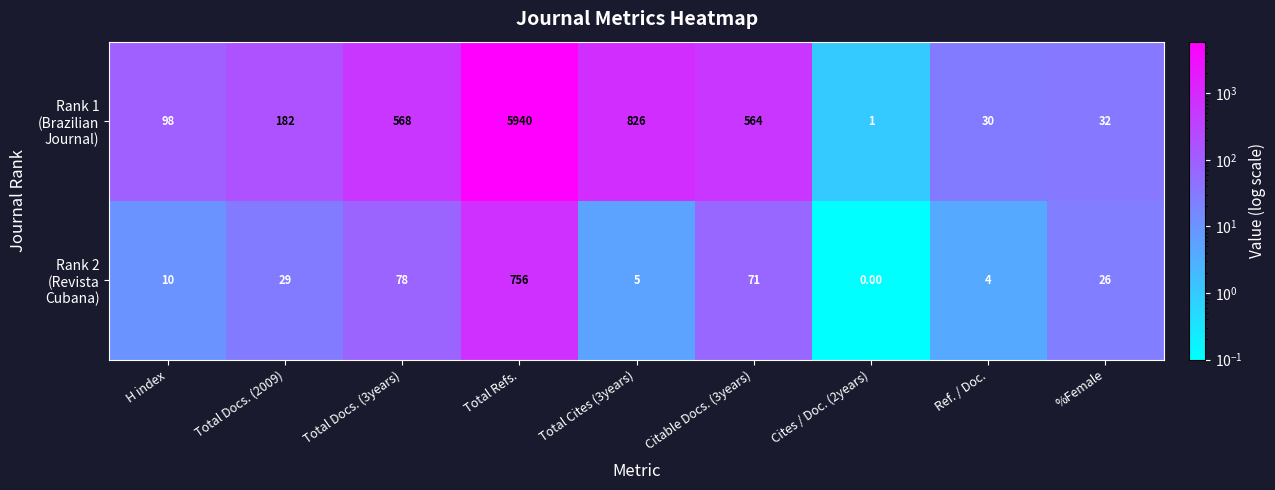

What is the total value across all series at Total Docs. (3years)?

646